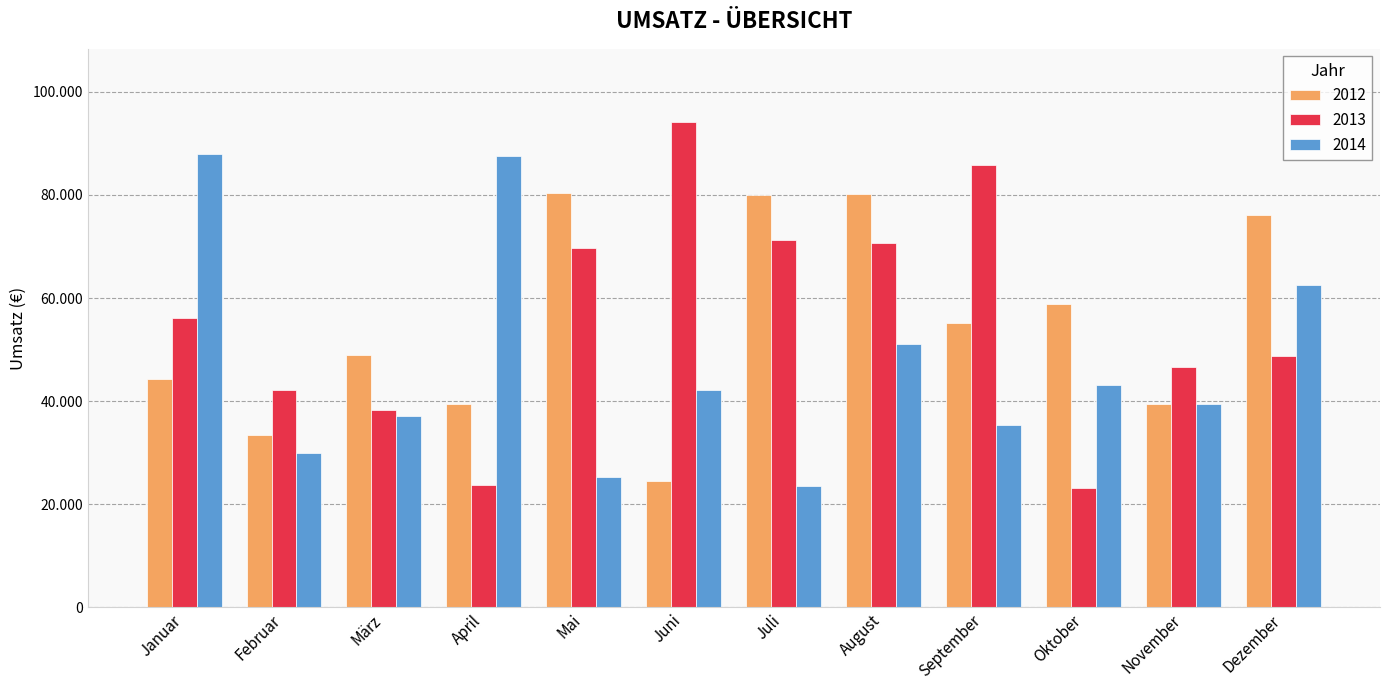

What is the difference between the maximum and minimum values in the 2012 series?

55834